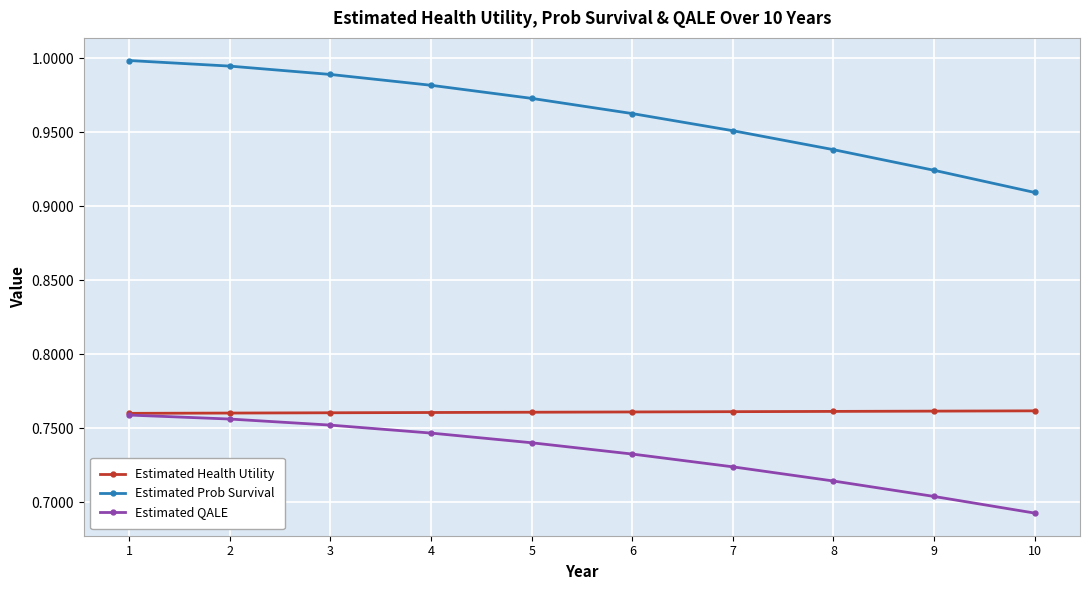

The value of Estimated QALE at 1 is 0.4. True or false?

False